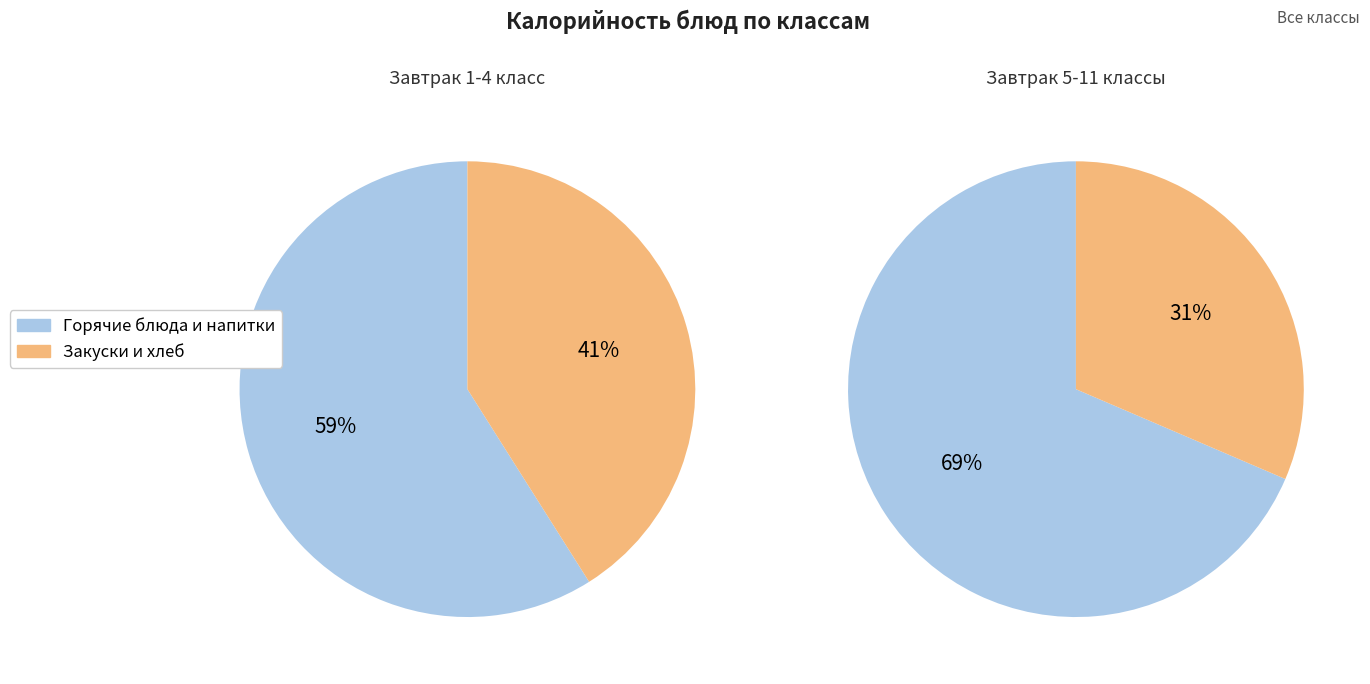

Does Икра кабачковая account for over 50% of the chart?

No